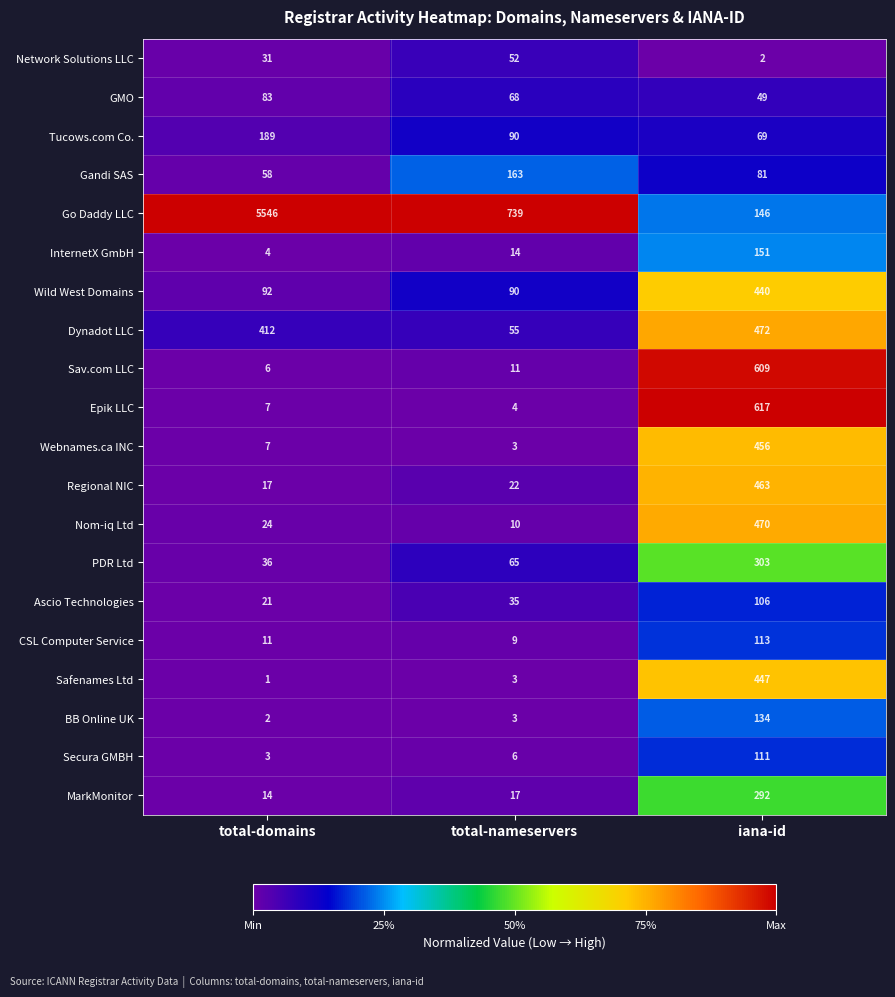

What is the difference between the highest and lowest values at total-nameservers?

736